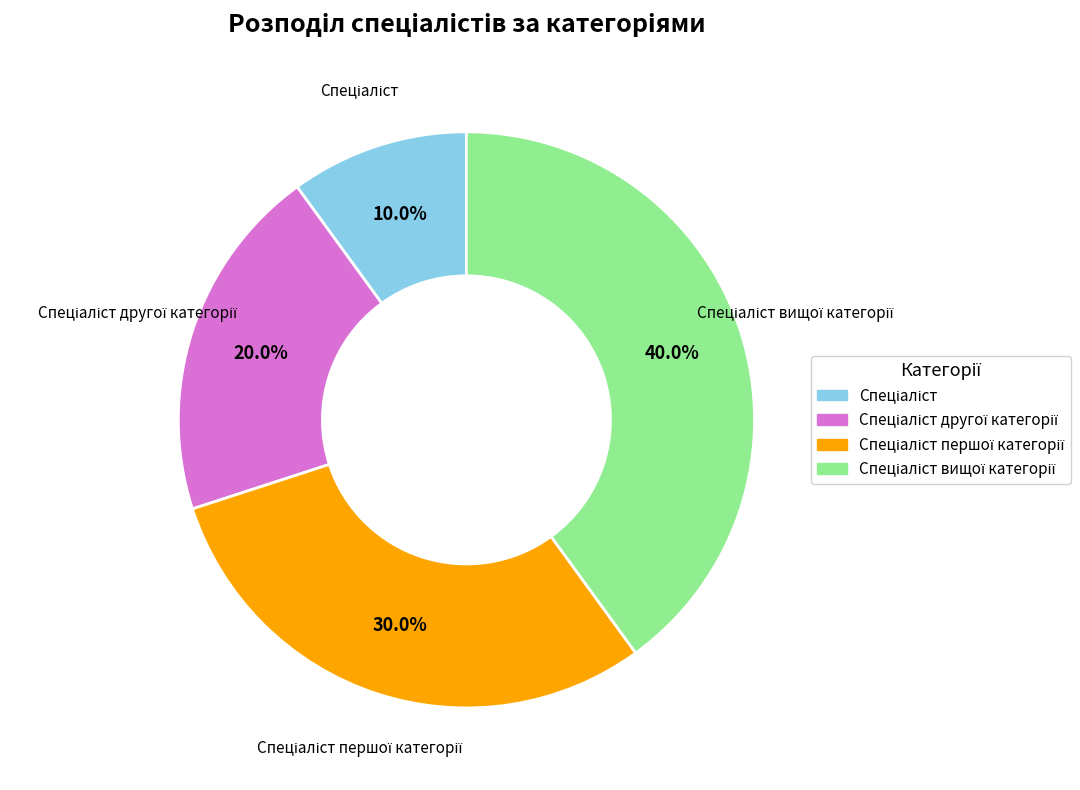

Is there any slice that represents more than half of the pie?

No